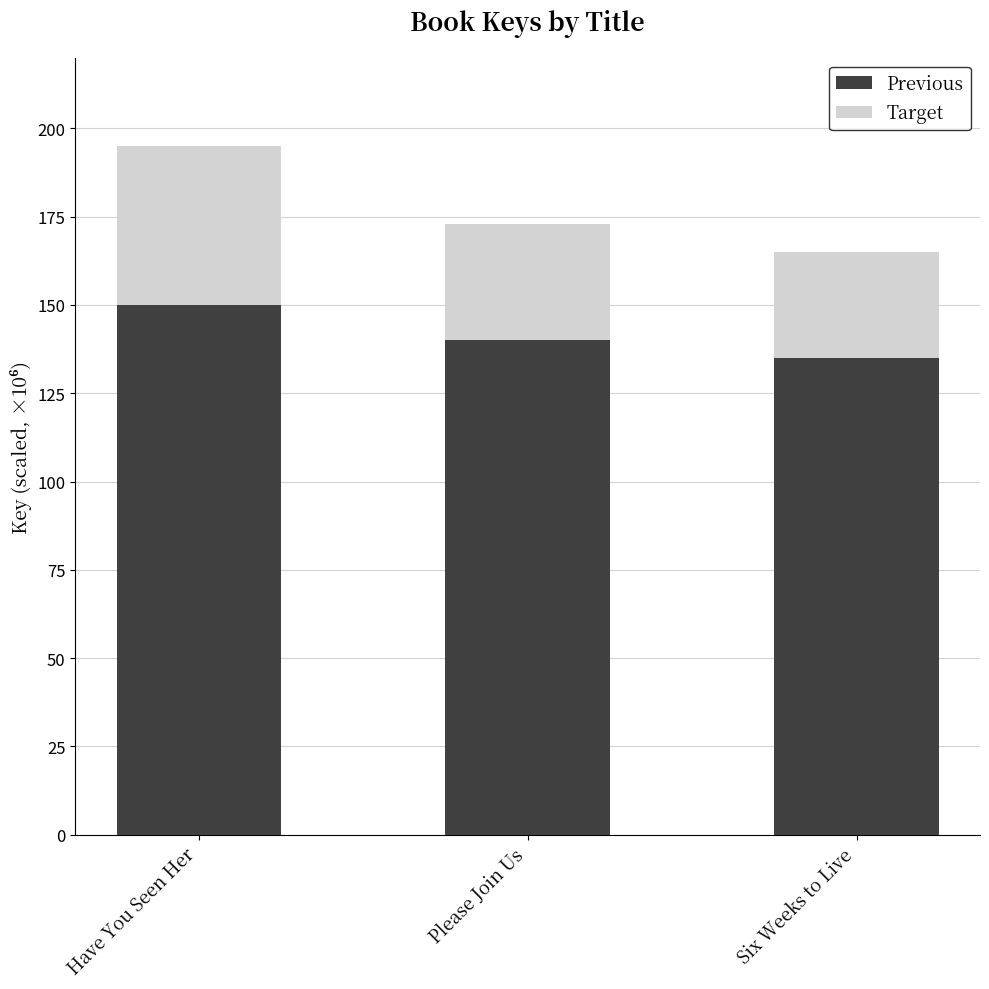

How many Previous values are between 135 and 150?

3